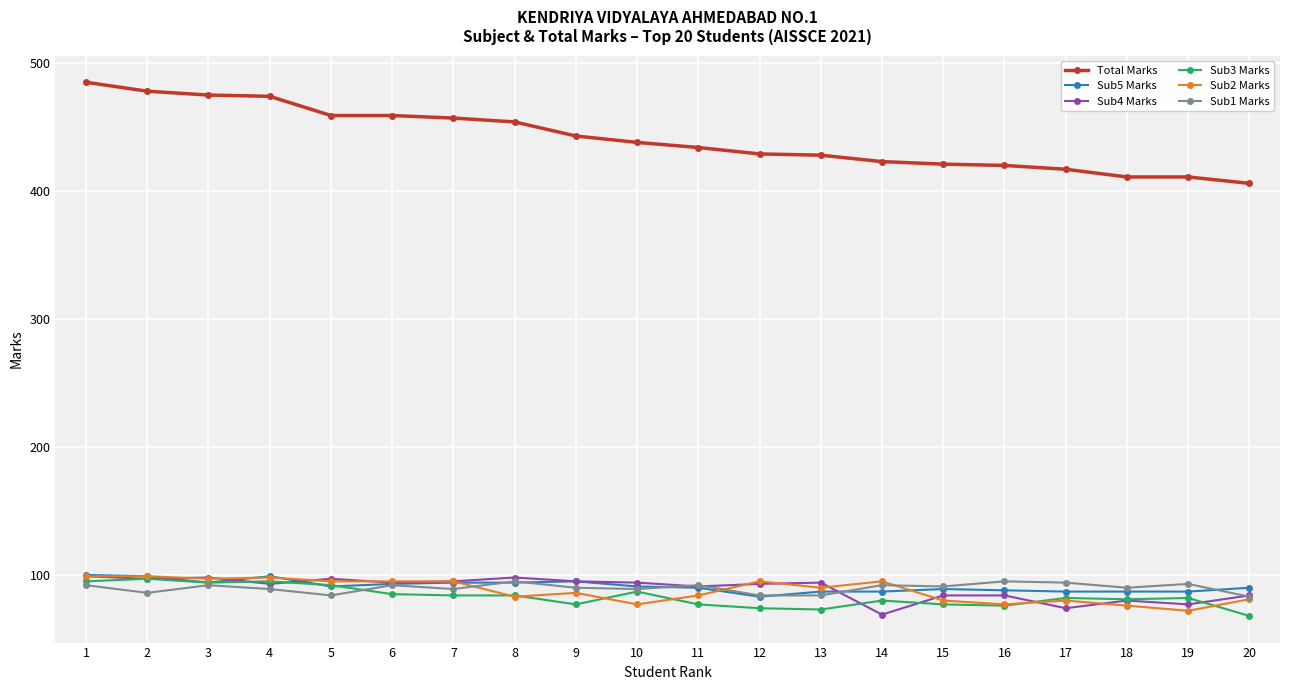

What is the smallest value displayed?

68